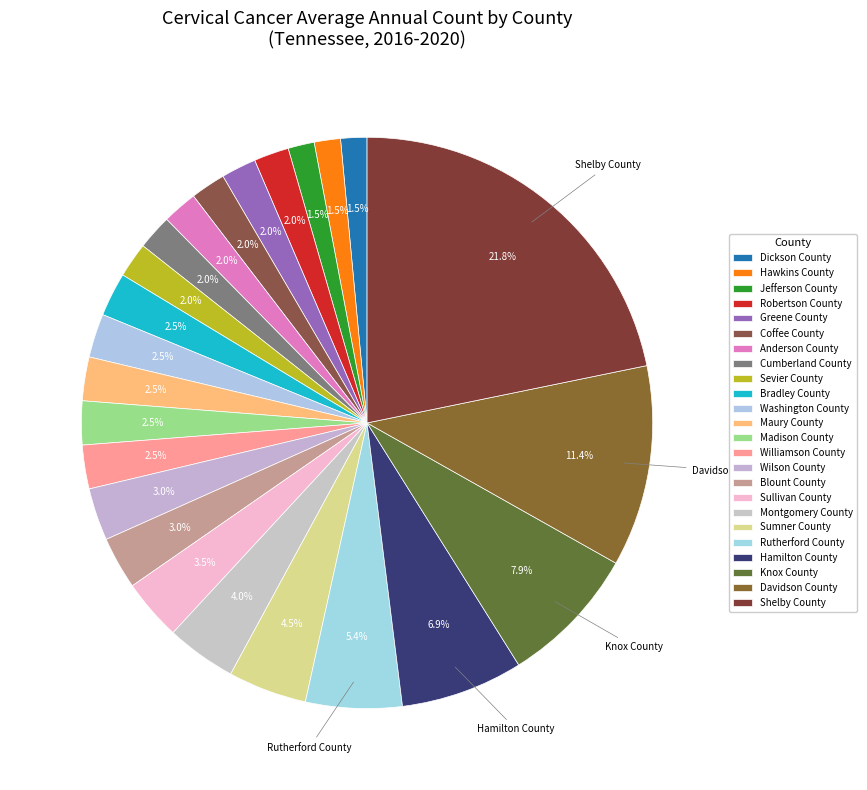

What percentage is the Robertson County slice, to the nearest percent?

2%